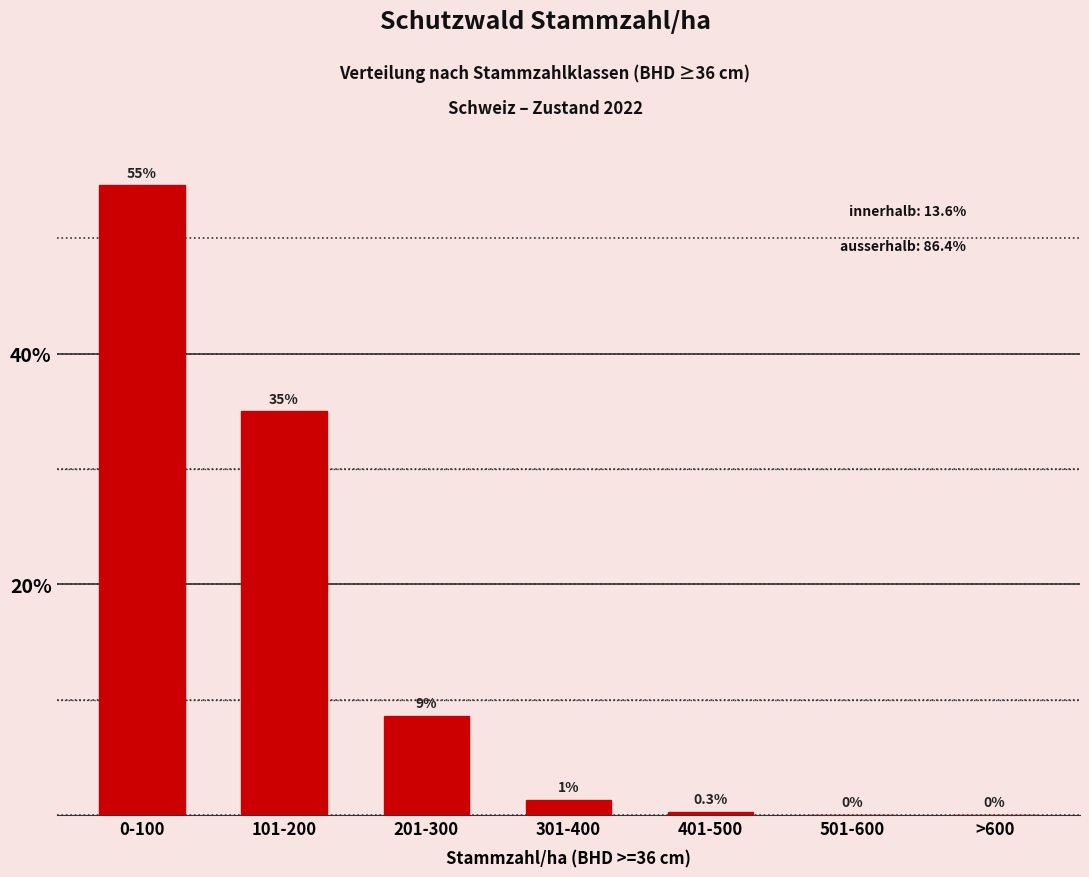

Reading left to right, transcribe all the data shown in this chart.

0-100=54.6	101-200=35.0	201-300=8.6	301-400=1.3	401-500=0.3	501-600=0.0	>600=0.0